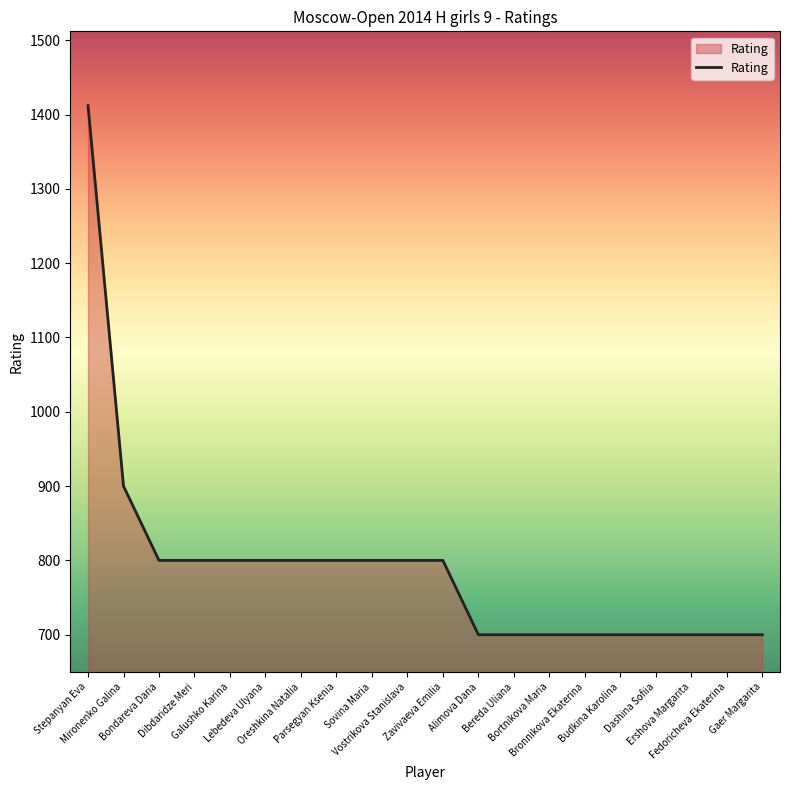

What is the maximum value shown in the chart?

1412